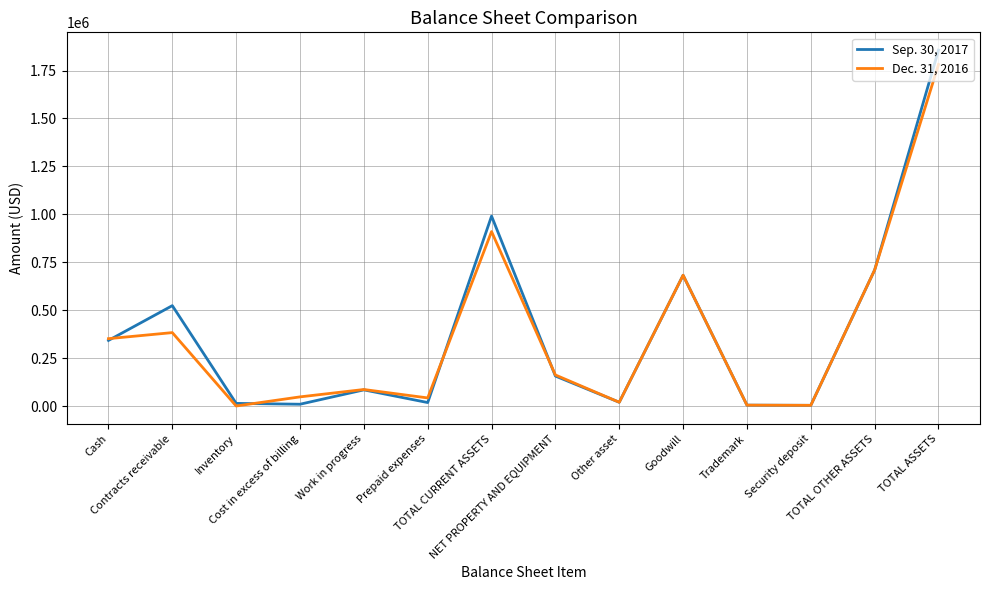

List the series in order of their peak value, highest first.

Sep. 30, 2017, Dec. 31, 2016